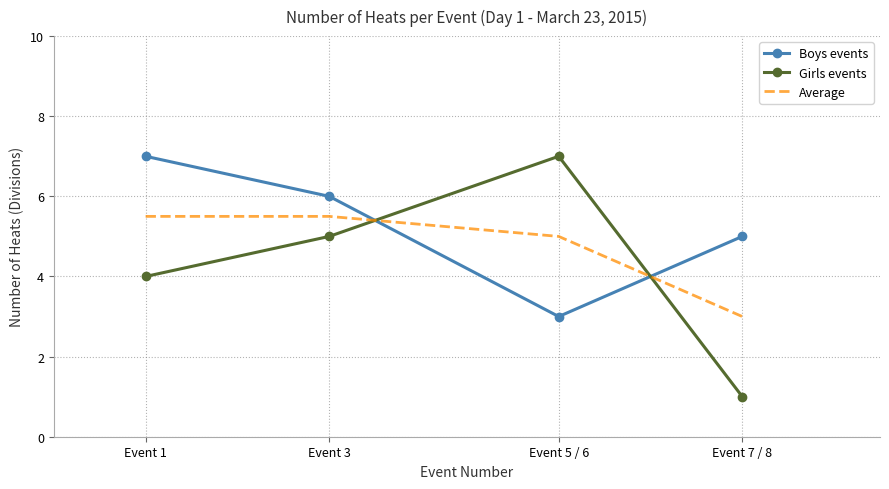

What is the difference between the maximum and second lowest values in the Girls events series?

3.0